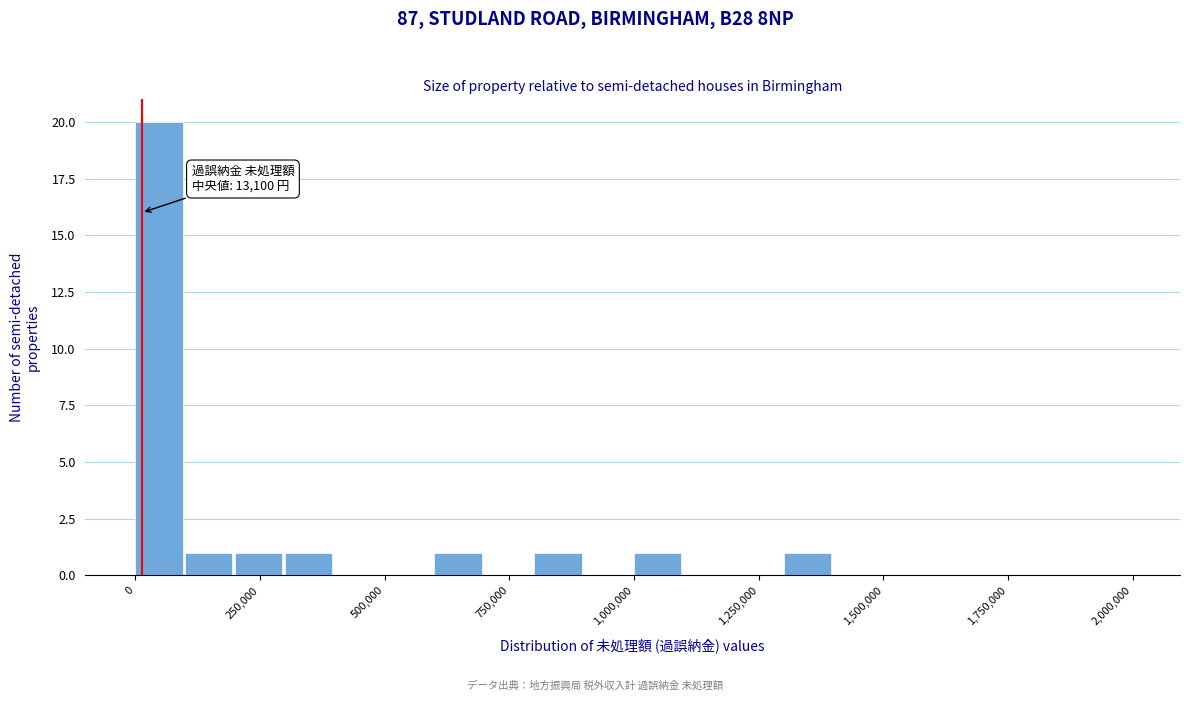

Around what value on the x-axis is the tallest bar? Give the approximate position of its centre, as read against the axis.

50000